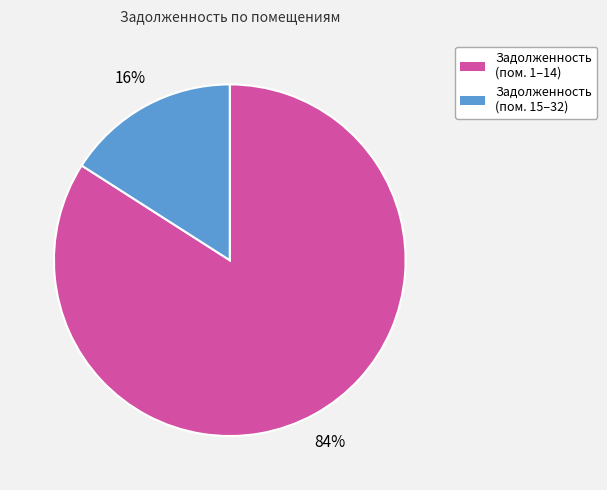

To the nearest percent, what is the average slice percentage?

50%